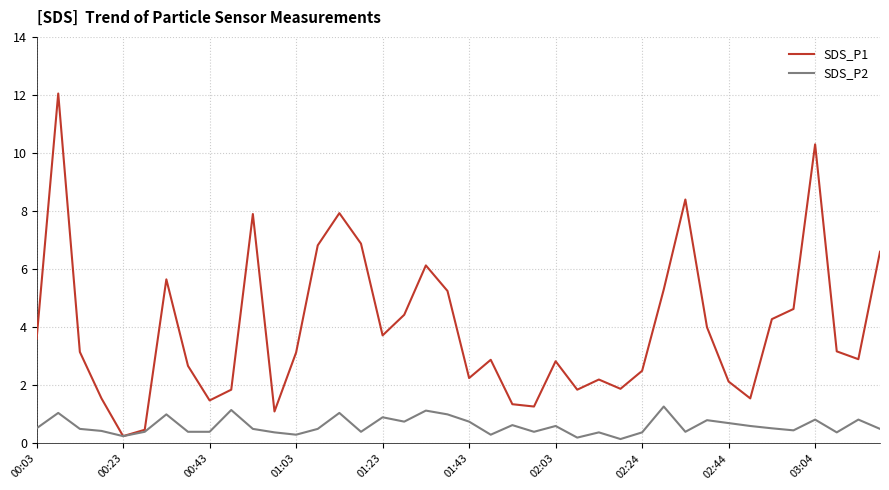

Which series has the widest spread of values?

SDS_P1